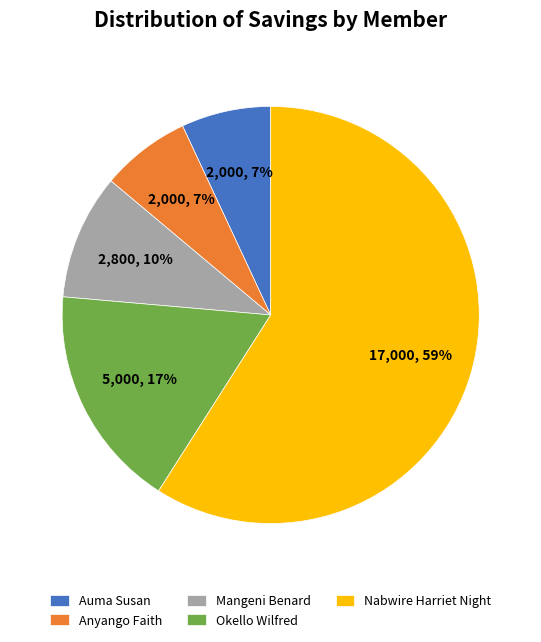

Is it true that Nabwire Harriet Night is 46% of the pie?

False